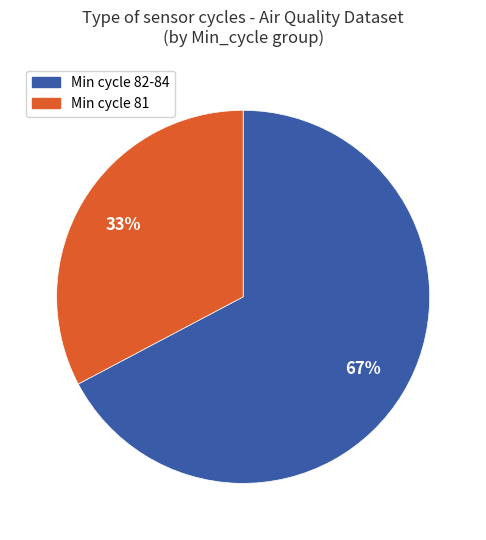

To the nearest percent, what is the average slice percentage?

50%